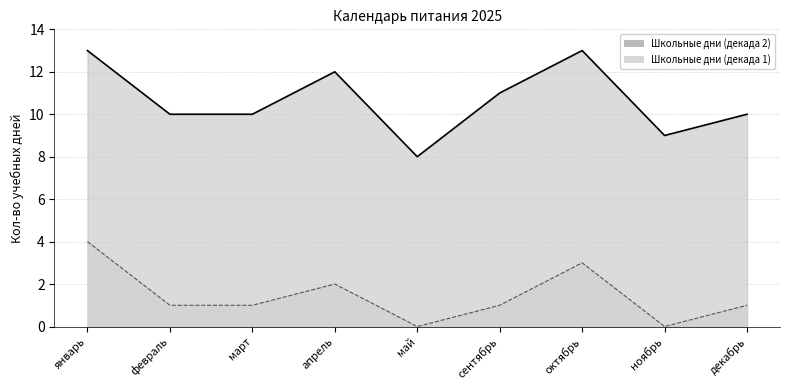

Approximately how many times larger is the value at февраль compared to октябрь?

0.3